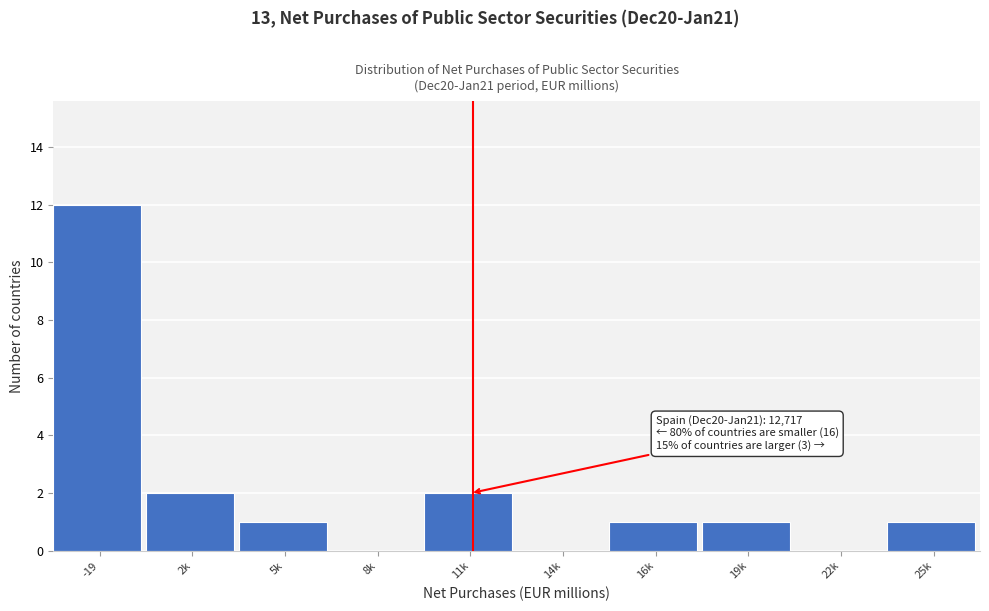

Reading right to left, list all the values displayed in this chart.

25k=1	22k=0	19k=1	16k=1	14k=0	11k=2	8k=0	5k=1	2k=2	-19=12